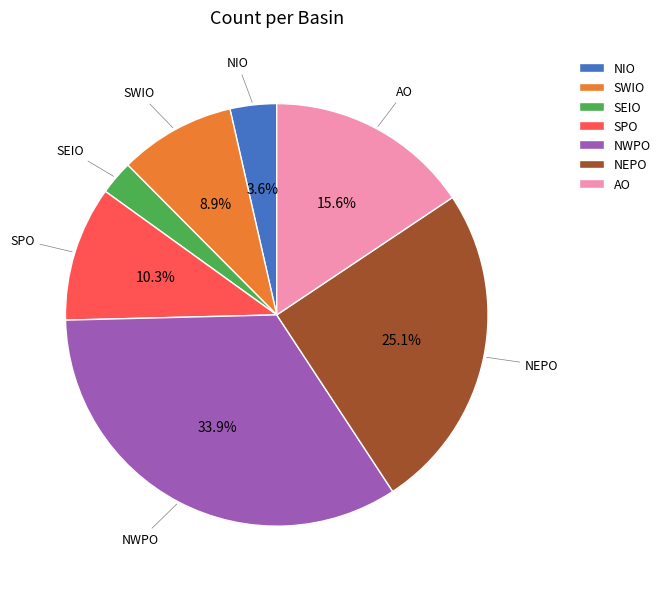

Do SWIO and SPO together represent more than half of the pie?

No